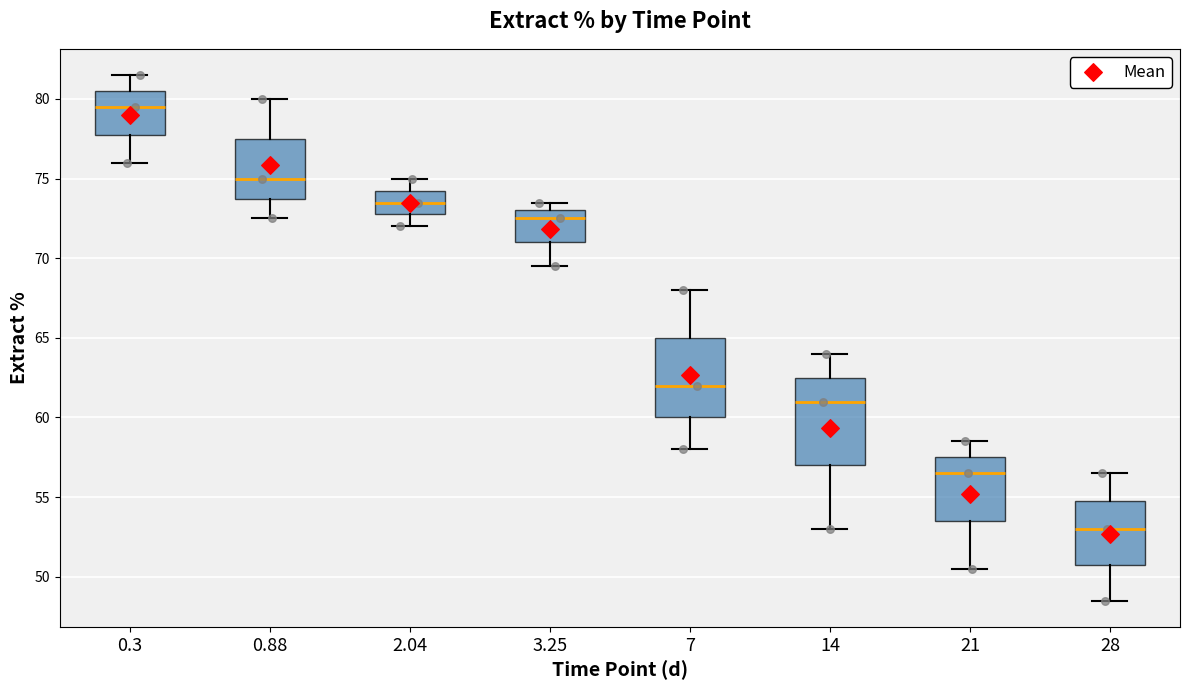

Reading left to right, read every box against the y-axis: the position of its median line, the range the box covers, and the ends of its whiskers. The values are not printed on the chart, so give them approximately, as read against the axis.

0.3: median 79.5, box 78.0 to 80.5, whiskers 76.0 to 81.5
0.88: median 75.0, box 74.0 to 77.5, whiskers 72.5 to 80.0
2.04: median 73.5, box 73.0 to 74.5, whiskers 72.0 to 75.0
3.25: median 72.5, box 71.0 to 73.0, whiskers 69.5 to 73.5
7: median 62.0, box 60.0 to 65.0, whiskers 58.0 to 68.0
14: median 61.0, box 57.0 to 62.5, whiskers 53.0 to 64.0
21: median 56.5, box 53.5 to 57.5, whiskers 50.5 to 58.5
28: median 53.0, box 51.0 to 55.0, whiskers 48.5 to 56.5